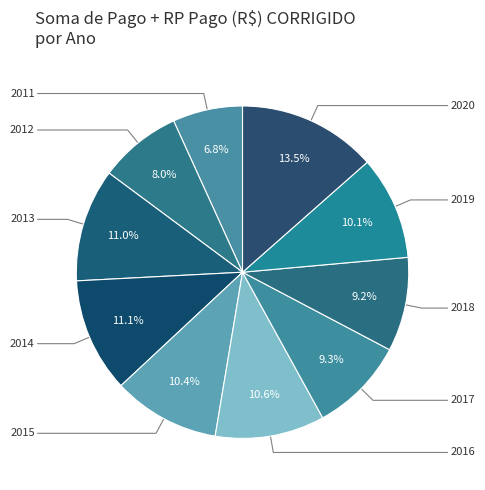

Is it true that 2018 is 1% of the pie?

False